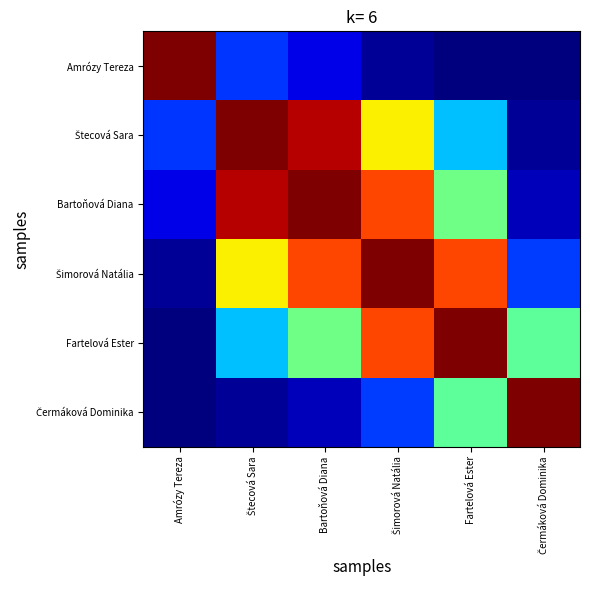

Rank the series by their maximum value, from highest to lowest.

Amrózy Tereza, Štecová Sara, Bartoňová Diana, Šimorová Natália, Fartelová Ester, Čermáková Dominika